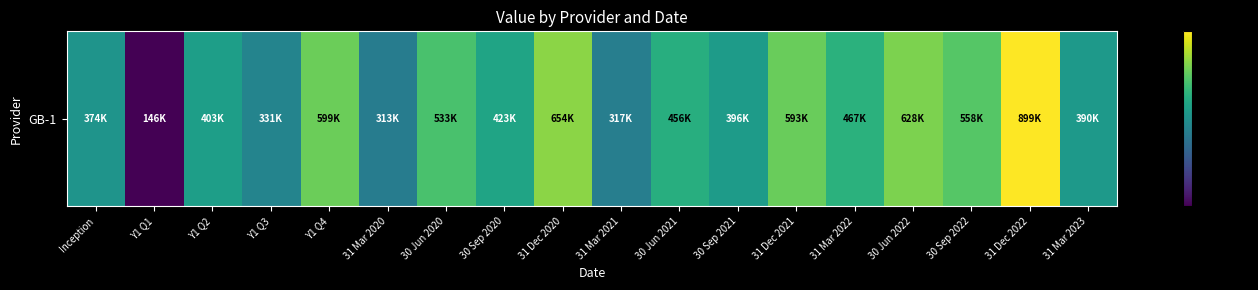

What is the sum of all values?

8490781